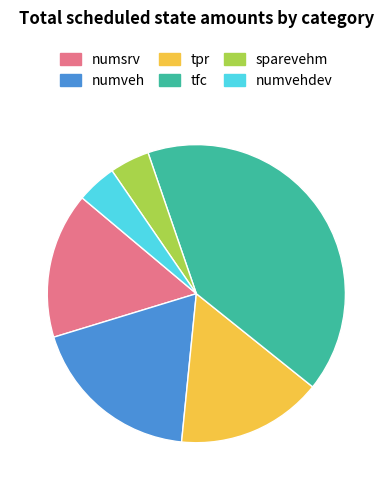

Approximately how many times larger is the value at tfc compared to tpr?

2.6